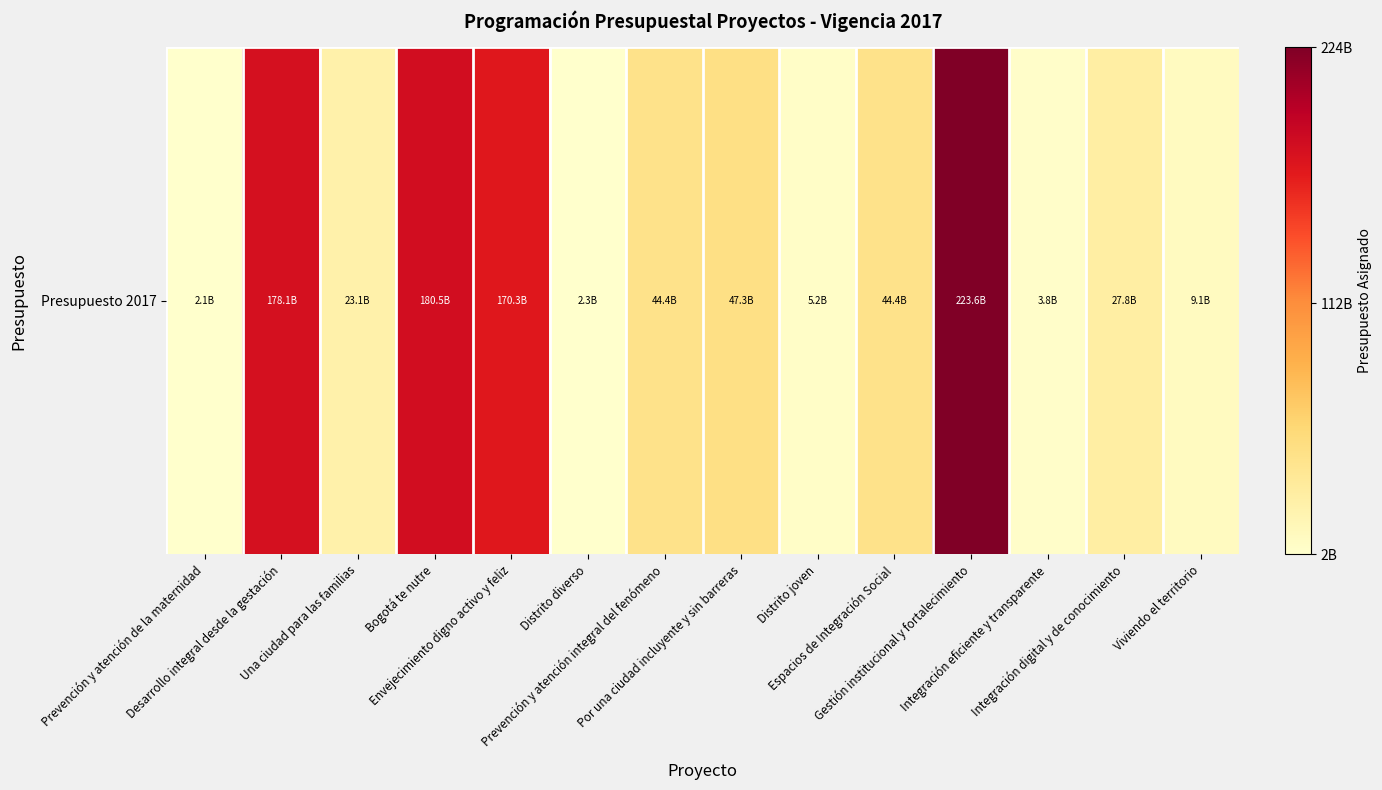

List the labels in order of value, smallest first.

Prevención y atención de la maternidad, Distrito diverso, Integración eficiente y transparente, Distrito joven, Viviendo el territorio, Una ciudad para las familias, Integración digital y de conocimiento, Espacios de Integración Social, Prevención y atención integral del fenómeno, Por una ciudad incluyente y sin barreras, Envejecimiento digno activo y feliz, Desarrollo integral desde la gestación, Bogotá te nutre, Gestión institucional y fortalecimiento